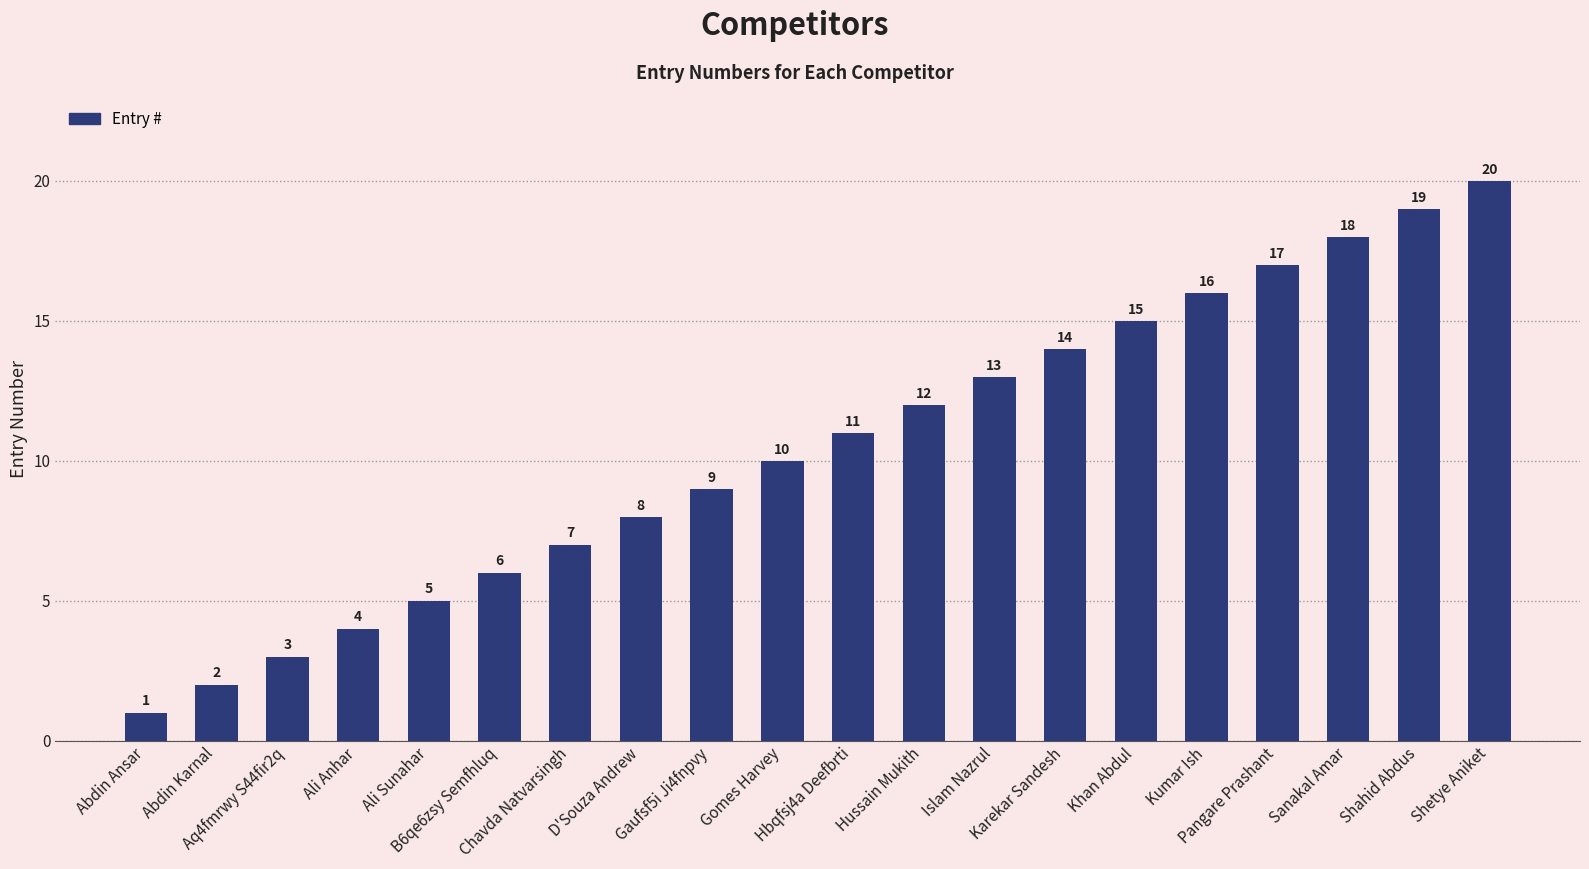

List the labels in order of value, largest first.

Shetye Aniket, Shahid Abdus, Sanakal Amar, Pangare Prashant, Kumar Ish, Khan Abdul, Karekar Sandesh, Islam Nazrul, Hussain Mukith, Hbqfsj4a Deefbrti, Gomes Harvey, Gaufsf5i Ji4fnpvy, D'Souza Andrew, Chavda Natvarsingh, B6qe6zsy Semfhluq, Ali Sunahar, Ali Anhar, Aq4fmrwy S44fir2q, Abdin Karnal, Abdin Ansar